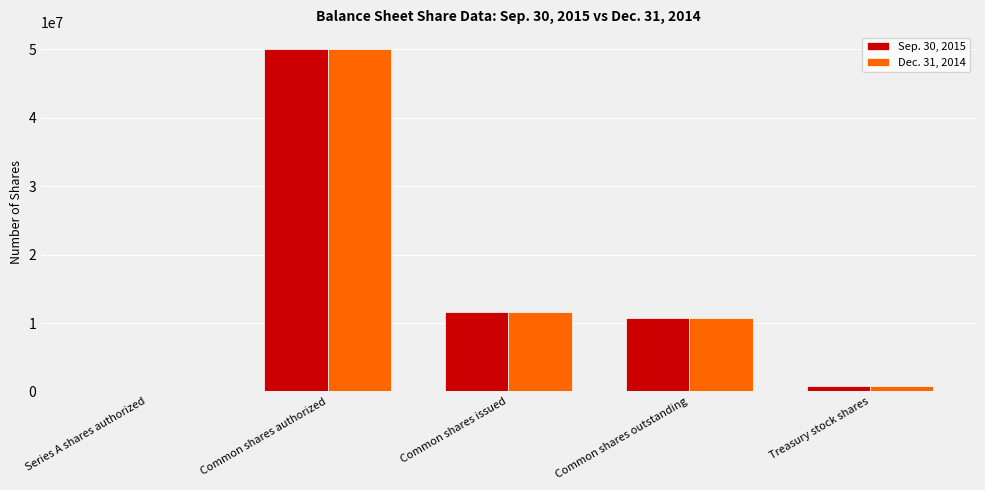

Reading right to left, what are all the values shown in this chart?

Sep. 30, 2015: Treasury stock shares=830925	Common shares outstanding=10749683	Common shares issued=11580608	Common shares authorized=50000000	Series A shares authorized=114000
Dec. 31, 2014: Treasury stock shares=830925	Common shares outstanding=10731284	Common shares issued=11562209	Common shares authorized=50000000	Series A shares authorized=114000